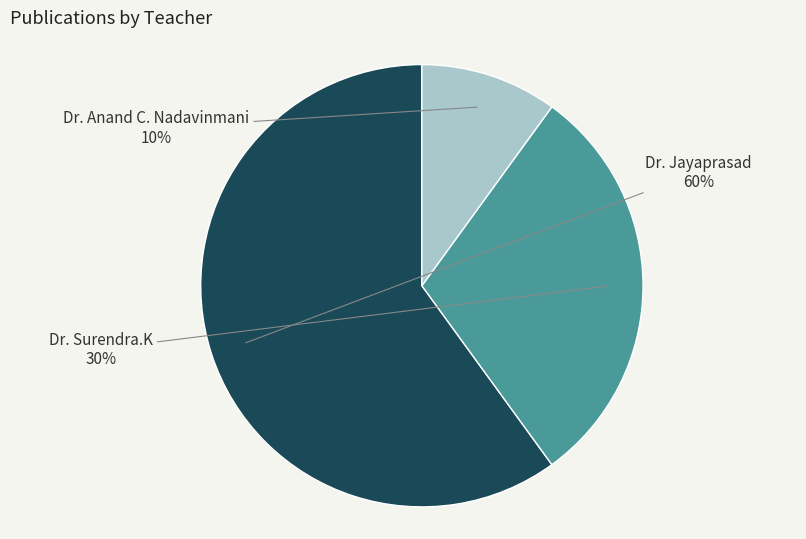

To the nearest percent, what is the average slice percentage?

33%